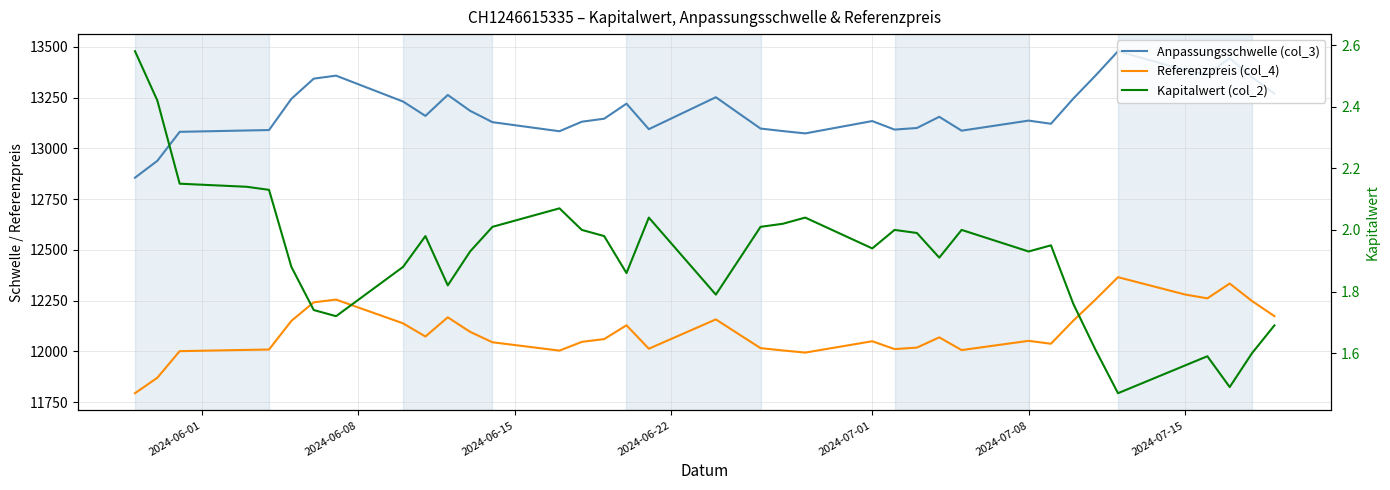

How many distinct data groups are displayed?

3